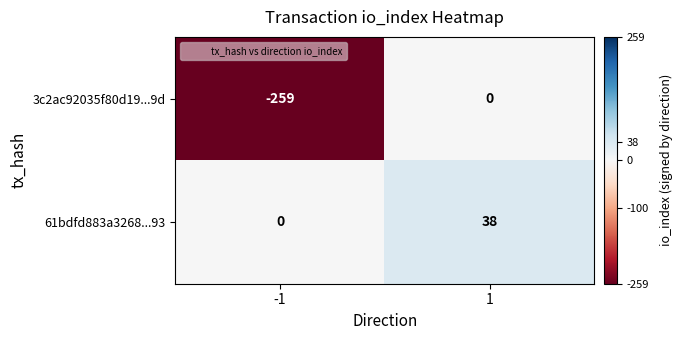

Is it true that 61bdfd883a3268...93 equals 22 at -1?

False